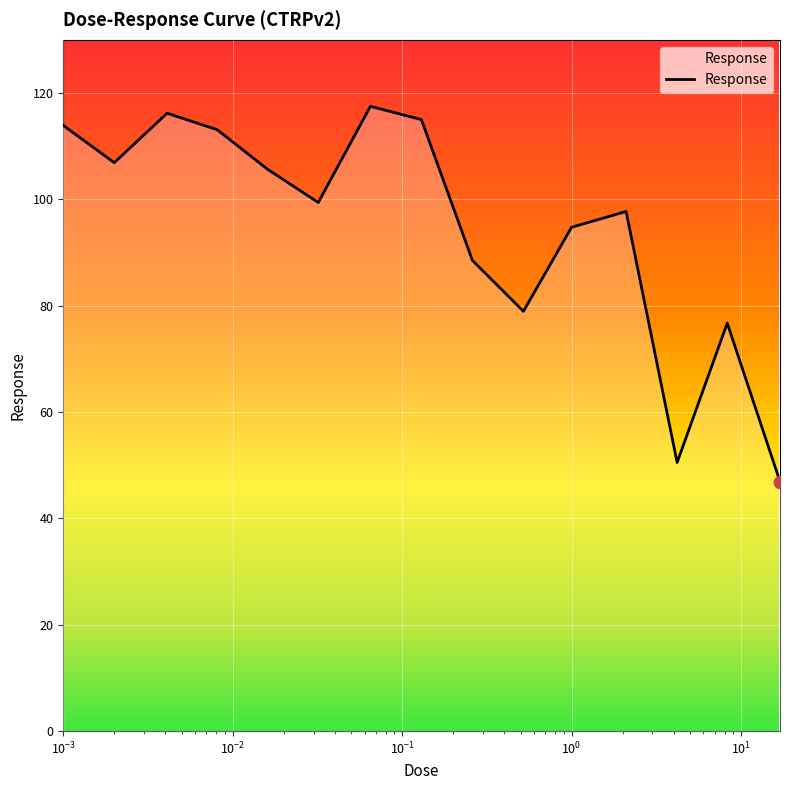

What is the minimum value shown in the chart?

46.9